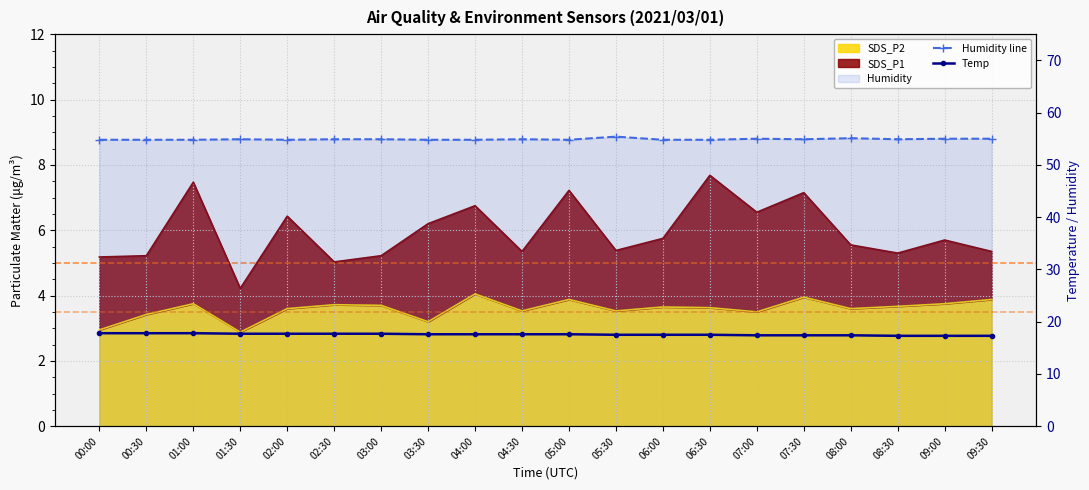

Read the Humidity line value at 08:30.

54.9